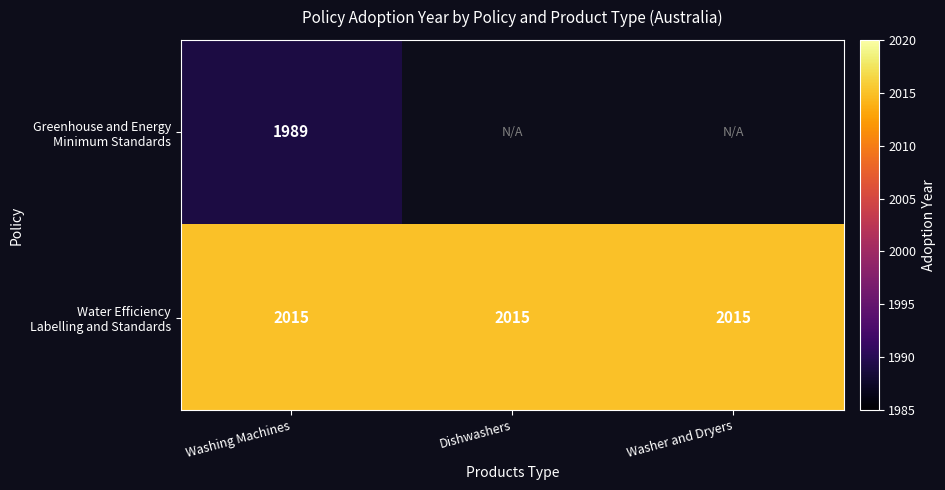

What is the spread (max minus min) of values at Washing Machines?

26